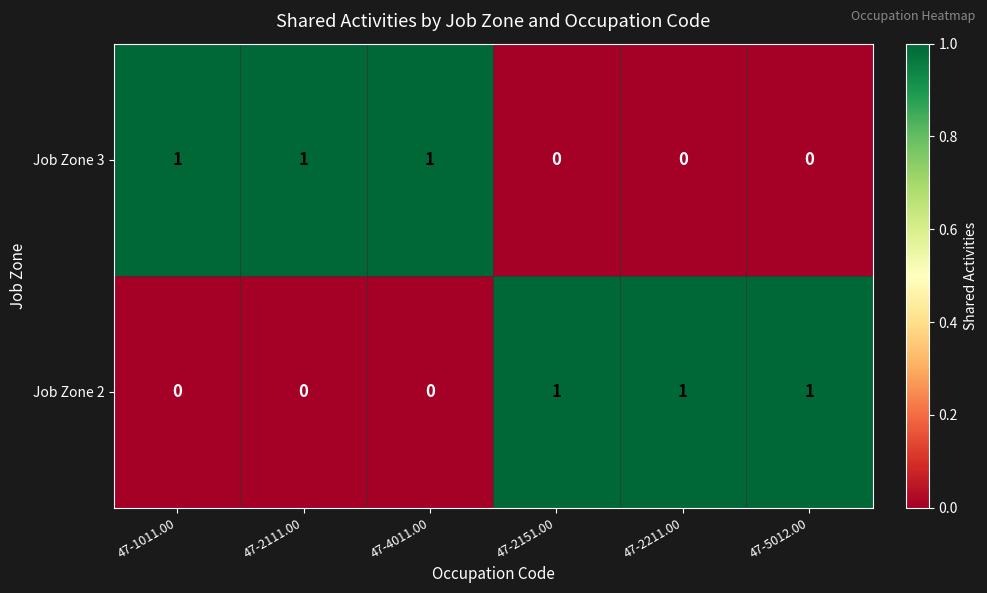

How many values in Job Zone 3 are above zero?

3